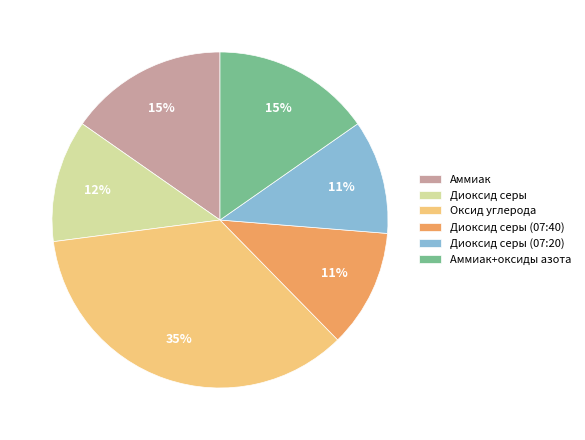

Is there any slice that represents more than half of the pie?

No